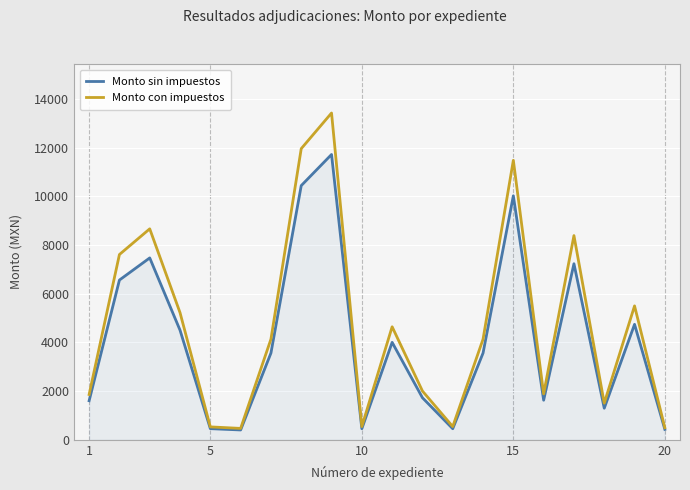

Rank the series by their average value, from lowest to highest.

Monto sin impuestos, Monto con impuestos